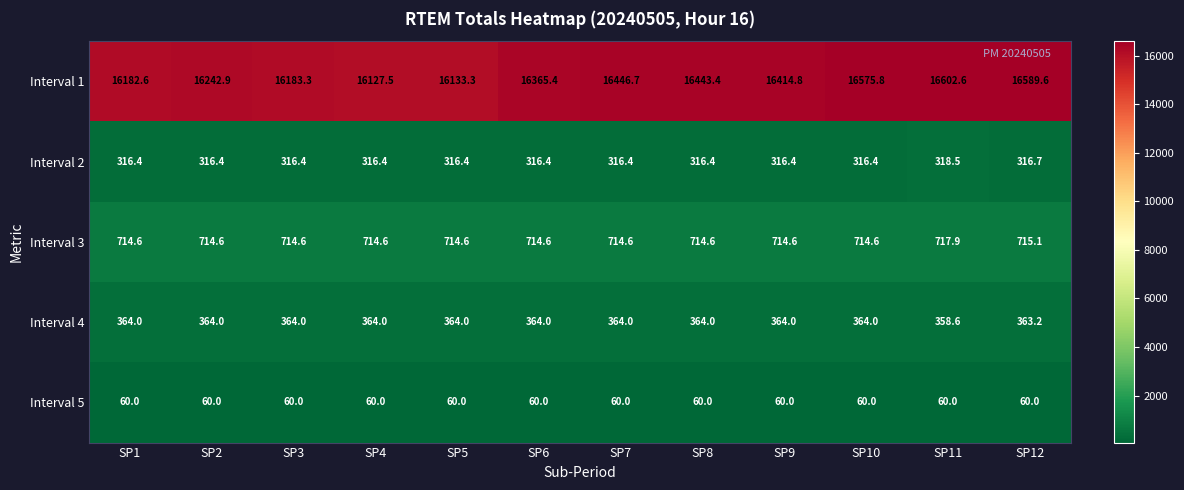

Which series has the largest range (max minus min)?

Interval 1